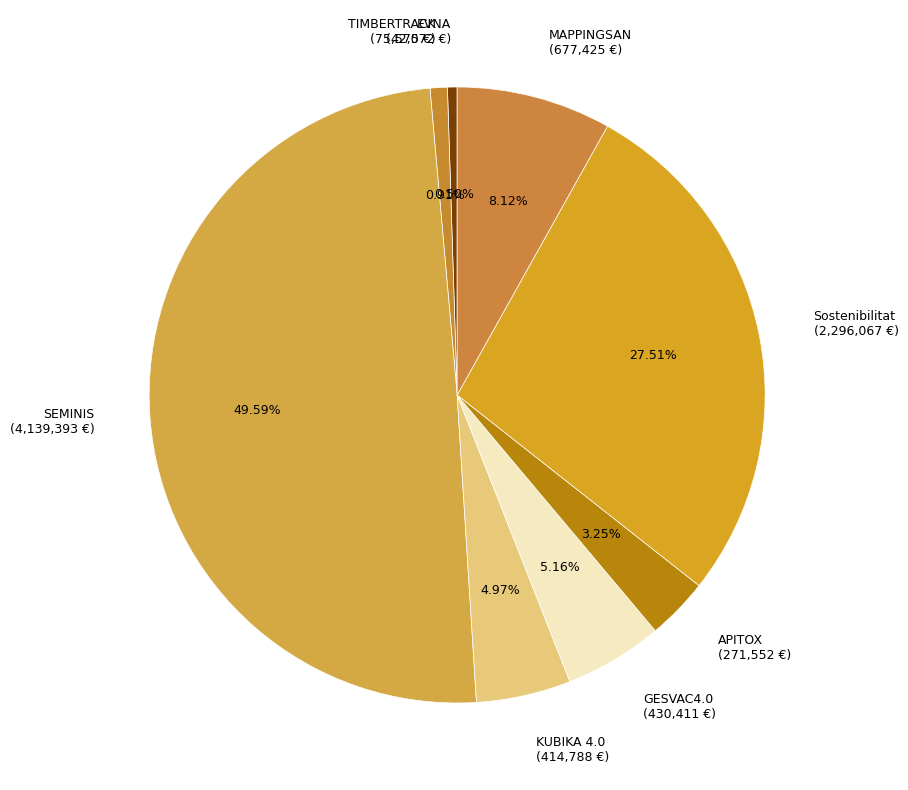

To the nearest percent, what is the combined percentage of GESVAC4.0 and EVNA?

6%